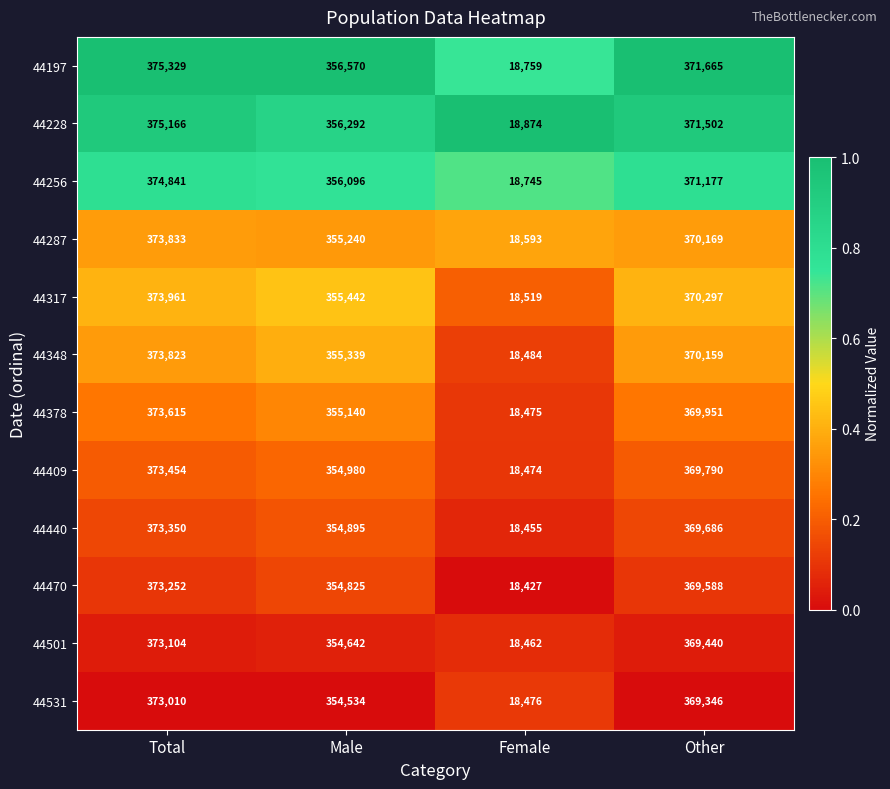

True or false: 44378 has a value of 9832 at Female.

False